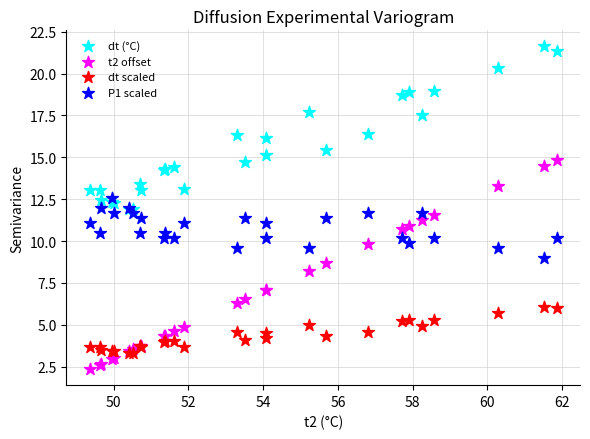

Which series contains the highest Y value?

dt (°C)